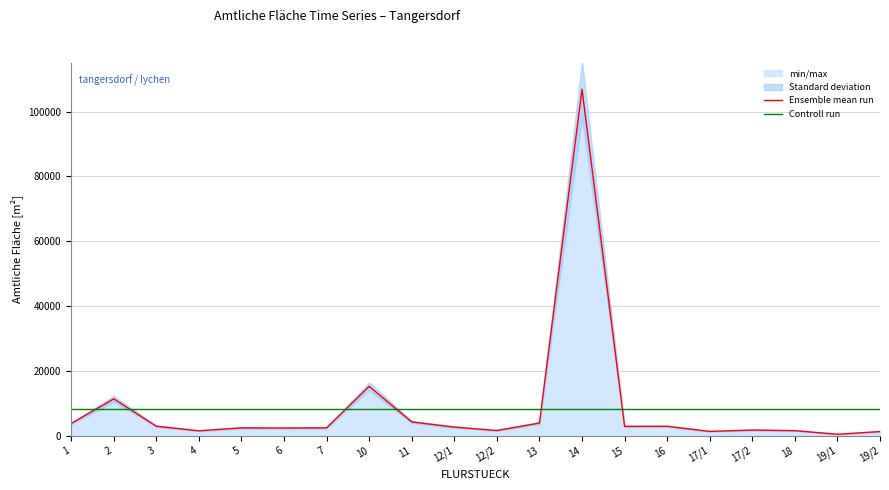

Which series changed the most between 3 and 15?

Ensemble mean run